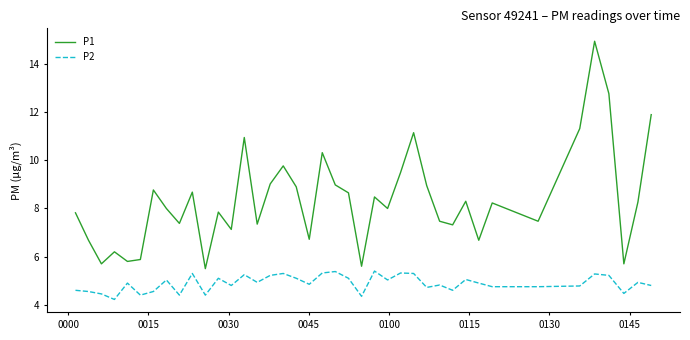

True or false: P2 and P1 intersect in this chart.

False